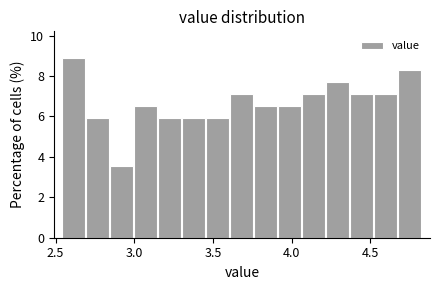

Read against the x-axis, roughly where is the centre of the tallest bar?

2.60